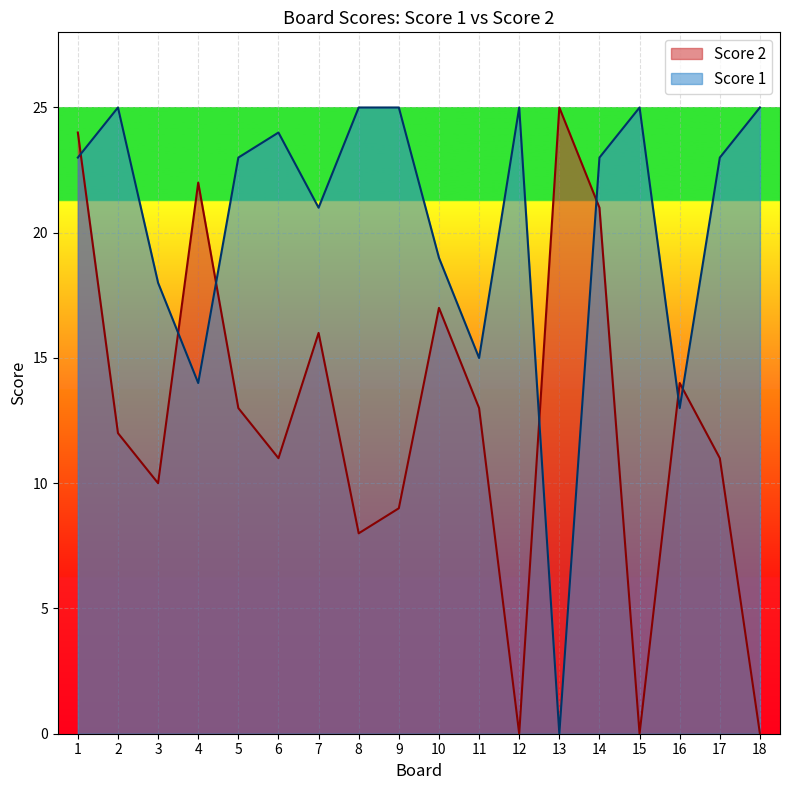

True or false: Score 2 has a value of 25 at 13.

True